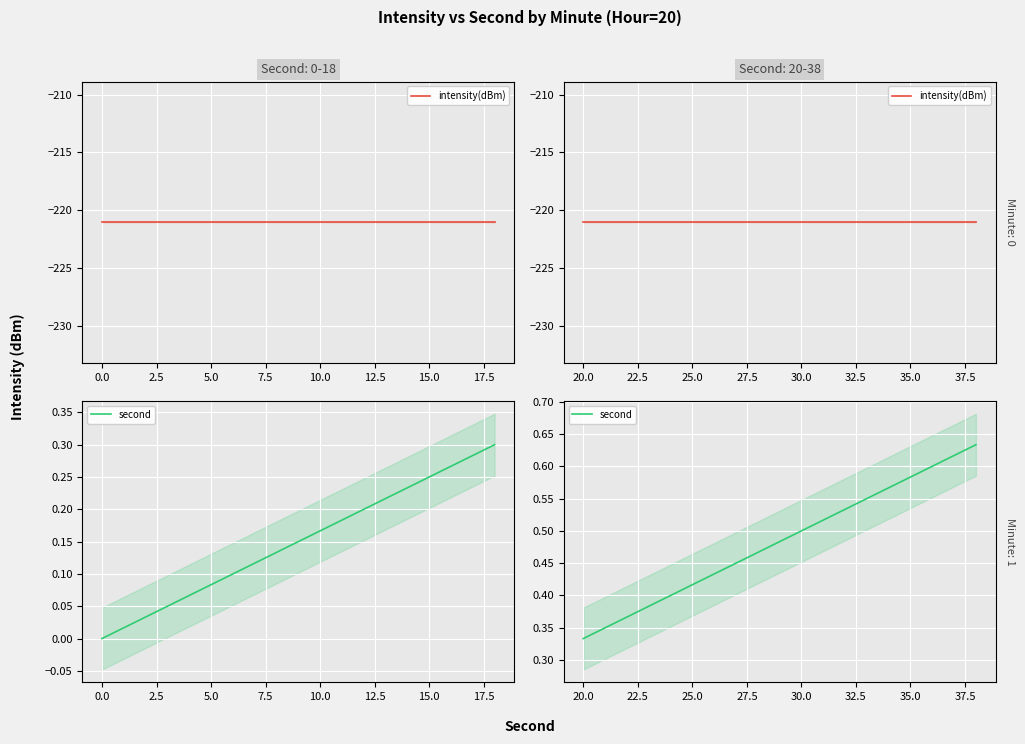

True or false: intensity(dBm) and second cross at least once.

False